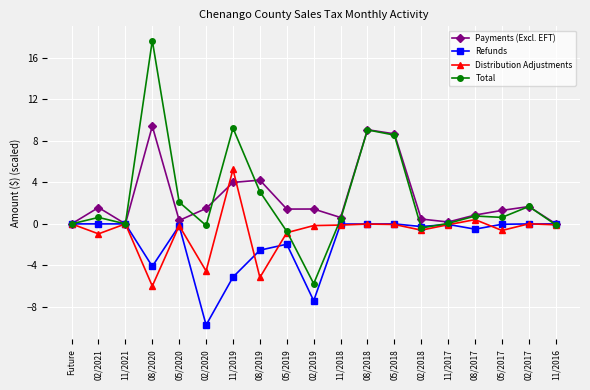

At which category does Payments (Excl. EFT) reach its first local peak?

02/2021